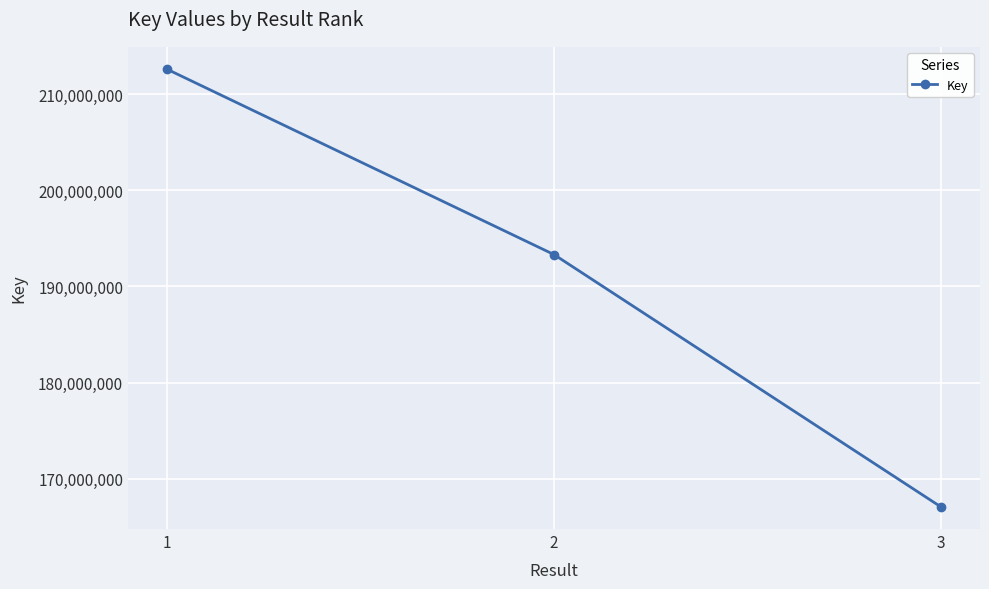

How many categories are shown in the chart?

3